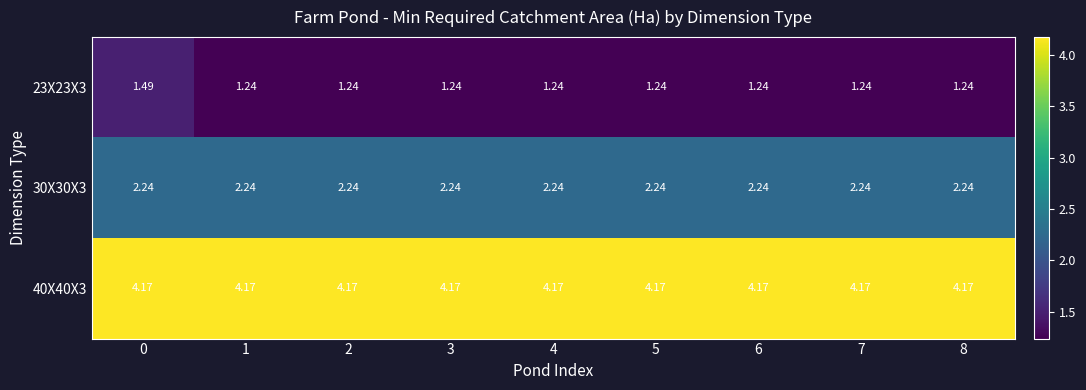

How many data points does each series have?

9